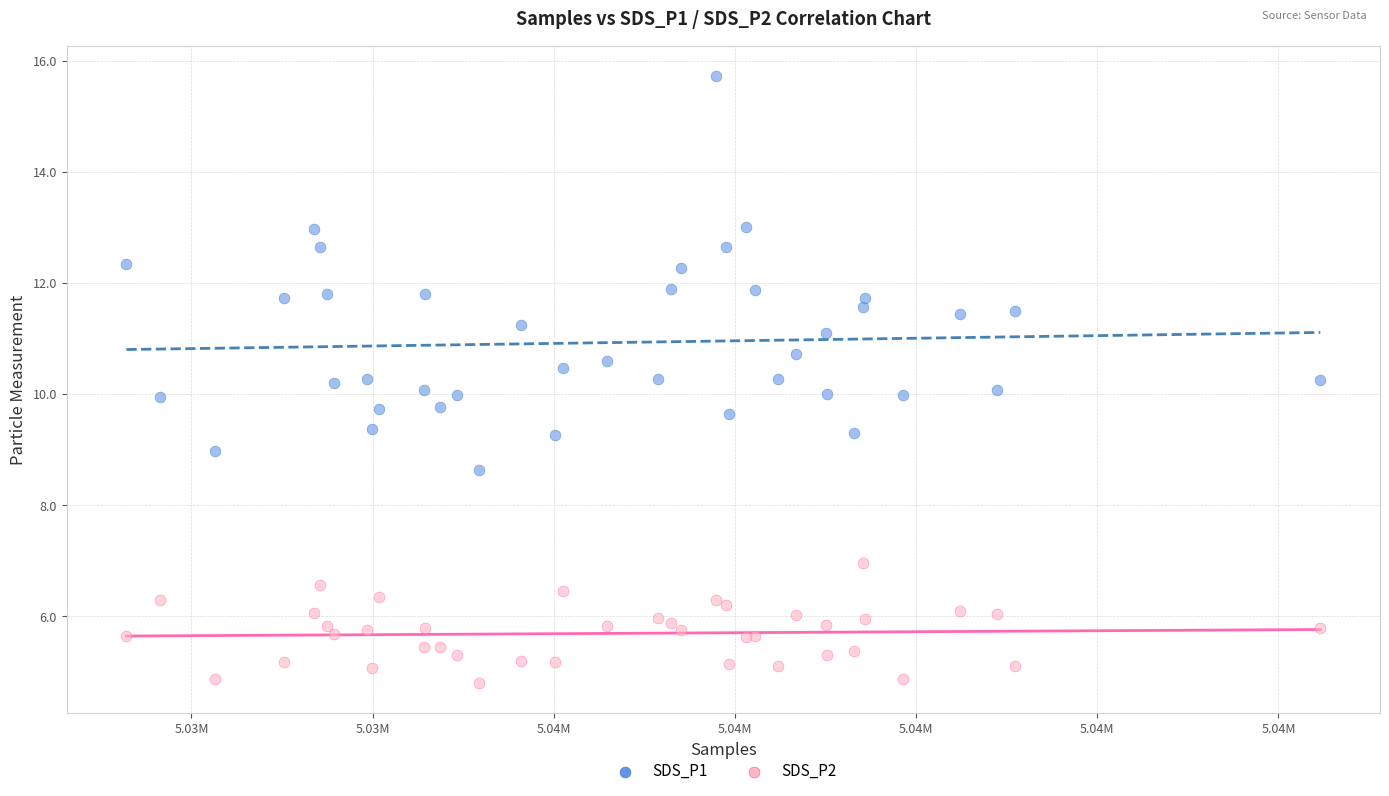

Which series has the widest spread of Y values?

SDS_P1